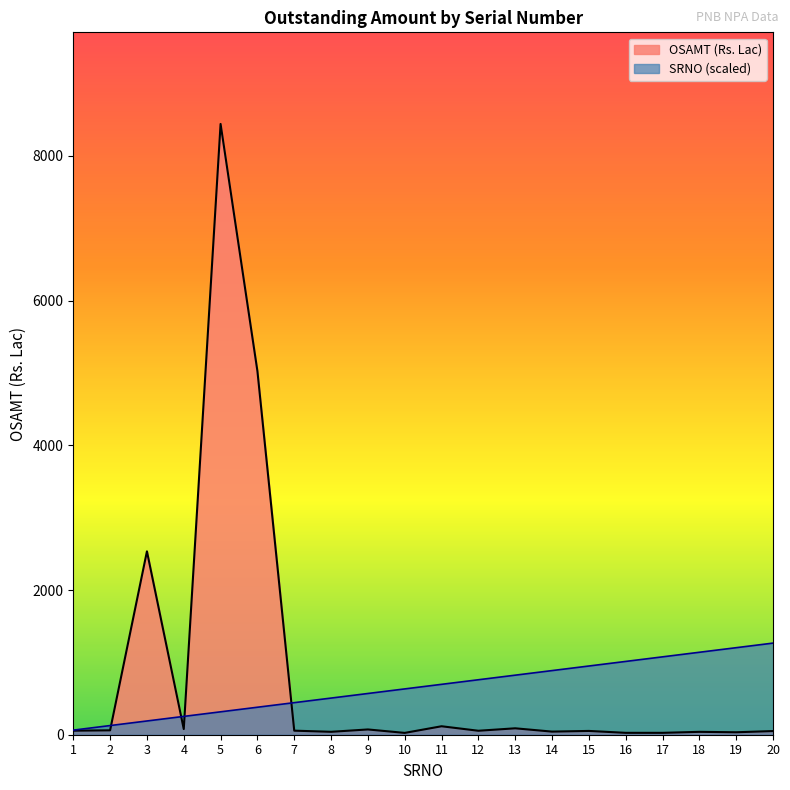

What is the value of the SRNO point at the 7th from the left?

443.1